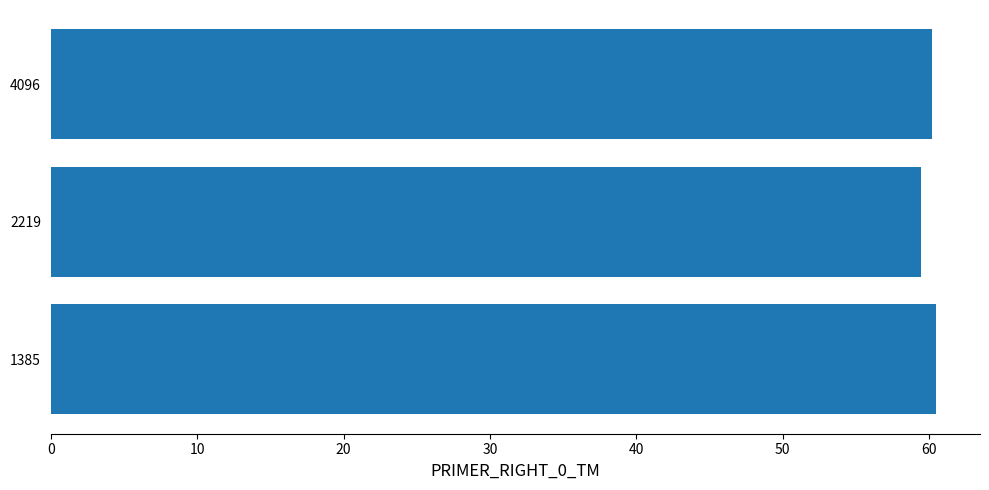

What is the ratio of the value at 1385 to the value at 2219?

1.0